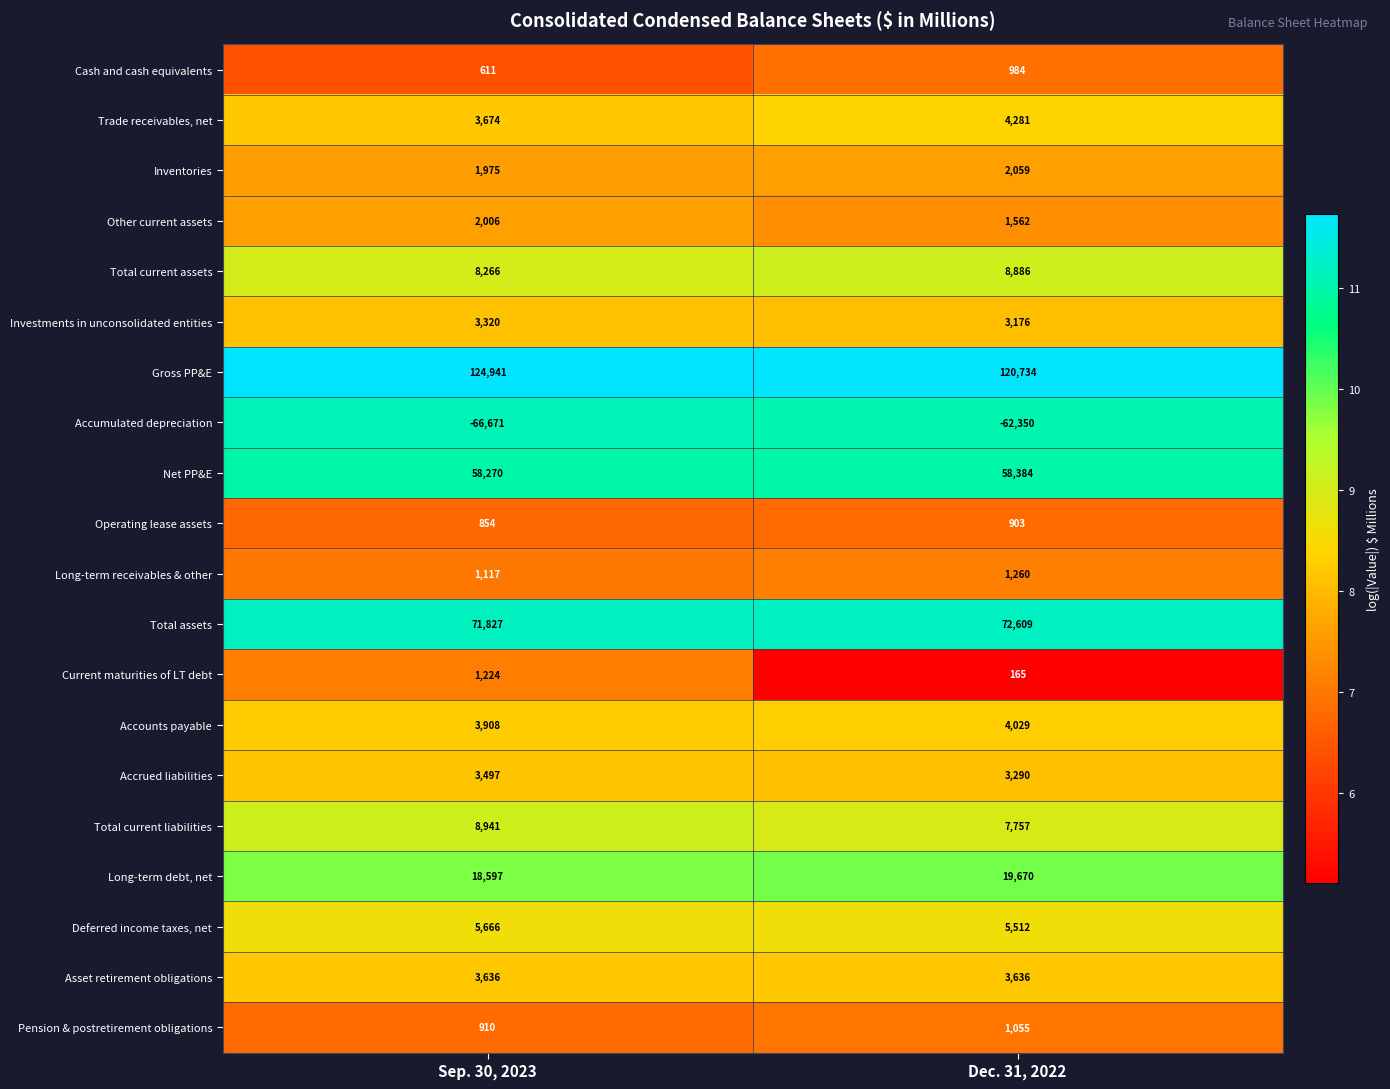

At how many categories does at least one series exceed 9?

2